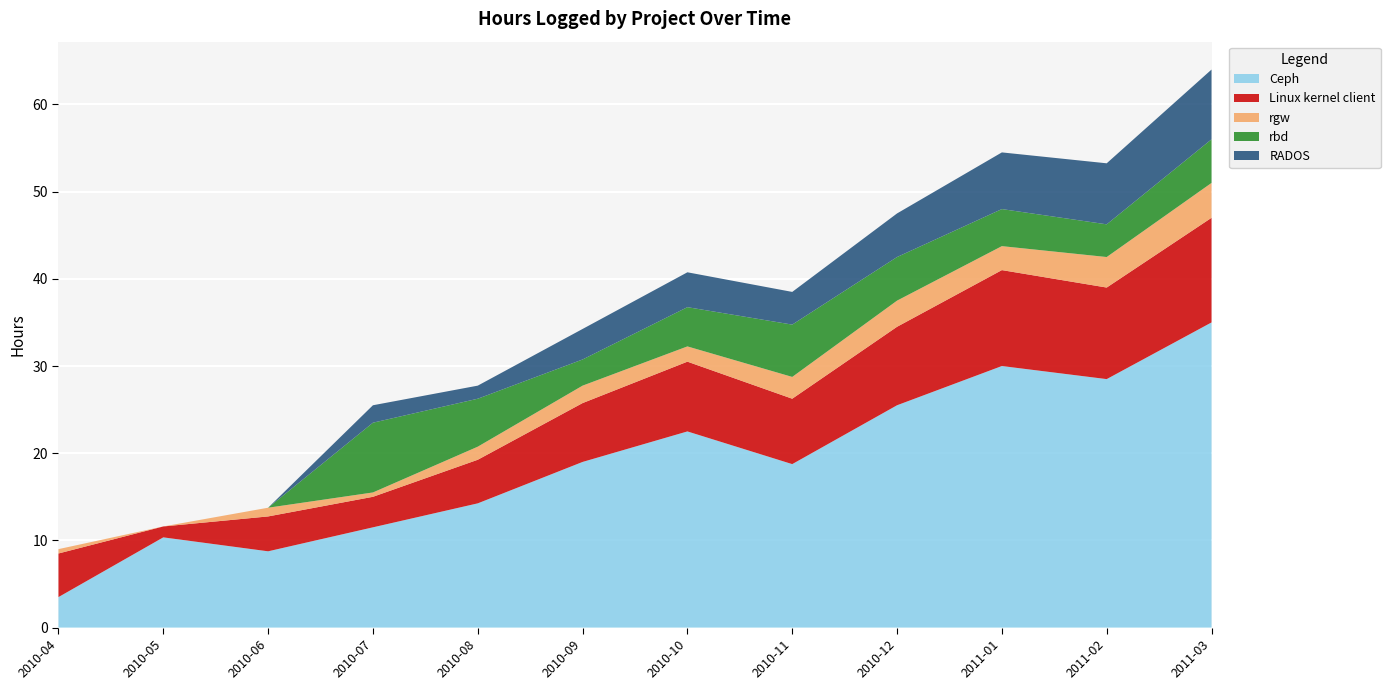

Reading left to right, what are all the values shown in this chart?

Ceph: 3.5	10.3	8.8	11.5	14.2	19.0	22.5	18.8	25.5	30.0	28.5	35.0
Linux kernel client: 5.0	1.2	4.0	3.5	5.0	6.8	8.0	7.5	9.0	11.0	10.5	12.0
rgw: 0.5	0.0	1.0	0.5	1.5	2.0	1.8	2.5	3.0	2.8	3.5	4.0
rbd: 0.0	0.0	0.0	8.0	5.5	3.0	4.5	6.0	5.0	4.2	3.8	5.0
RADOS: 0.0	0.0	0.0	2.0	1.5	3.5	4.0	3.8	5.0	6.5	7.0	8.0